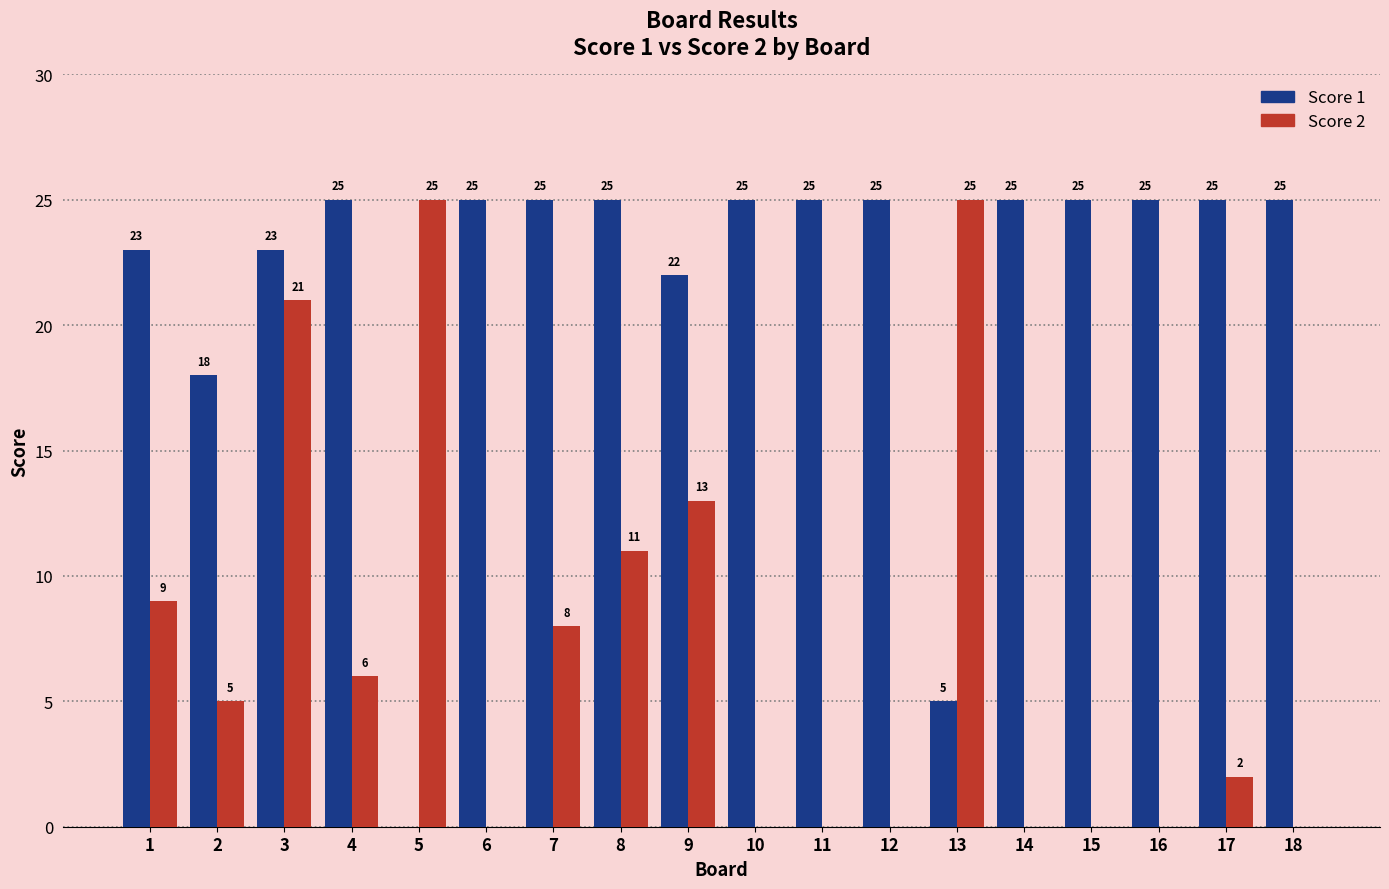

What is the approximate value of Score 1 at 17, to the nearest 5?

25